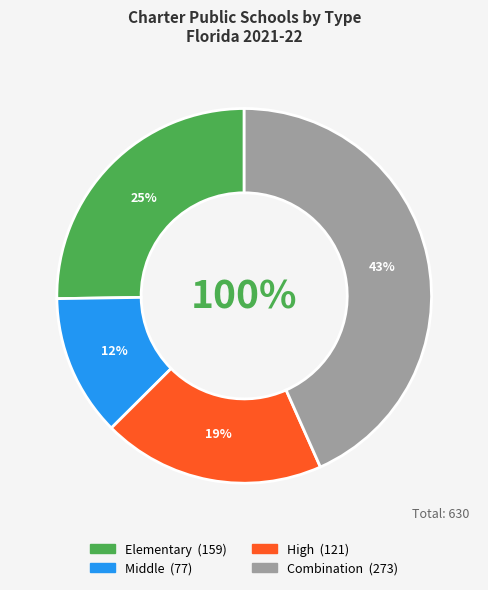

True or false: Elementary accounts for 25% of the total.

True